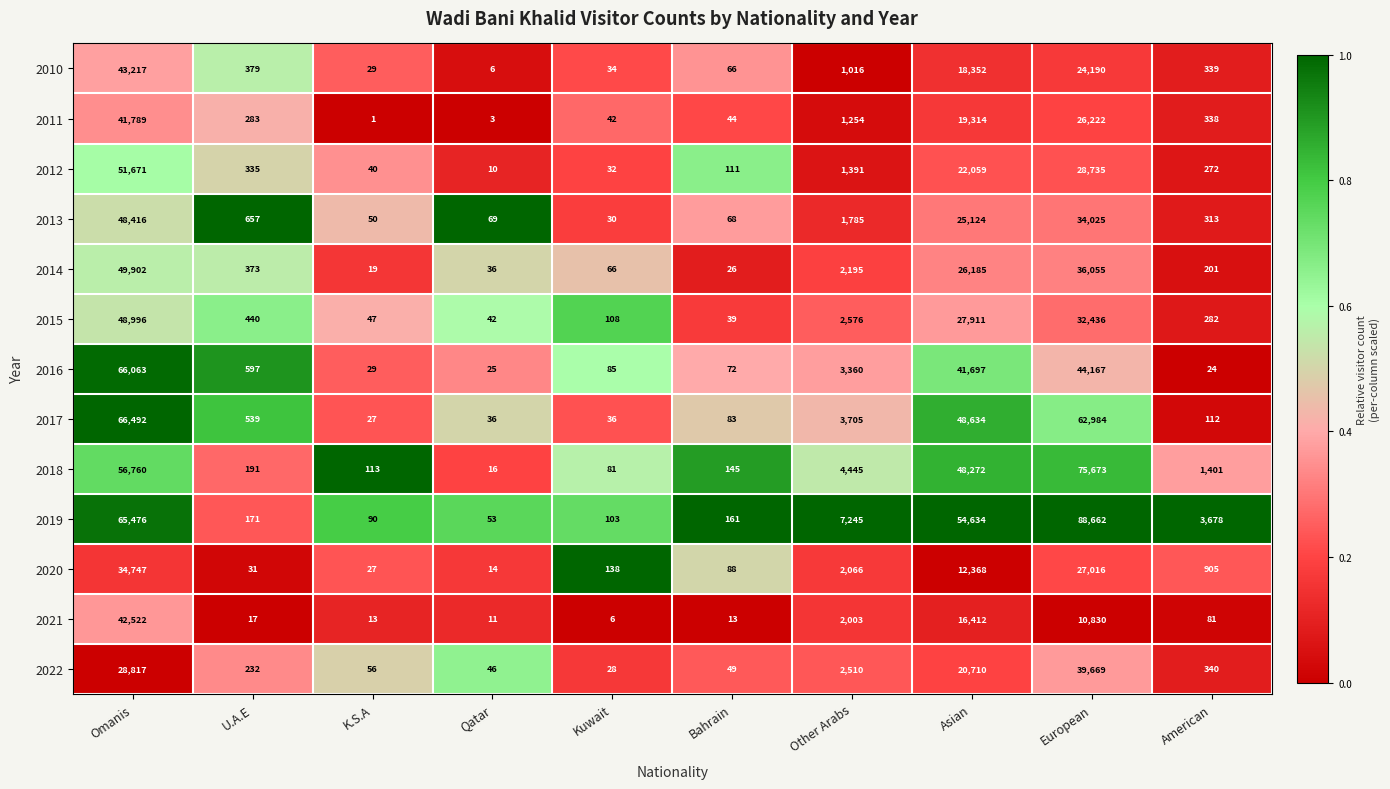

What is the total value across all series at American?

8286